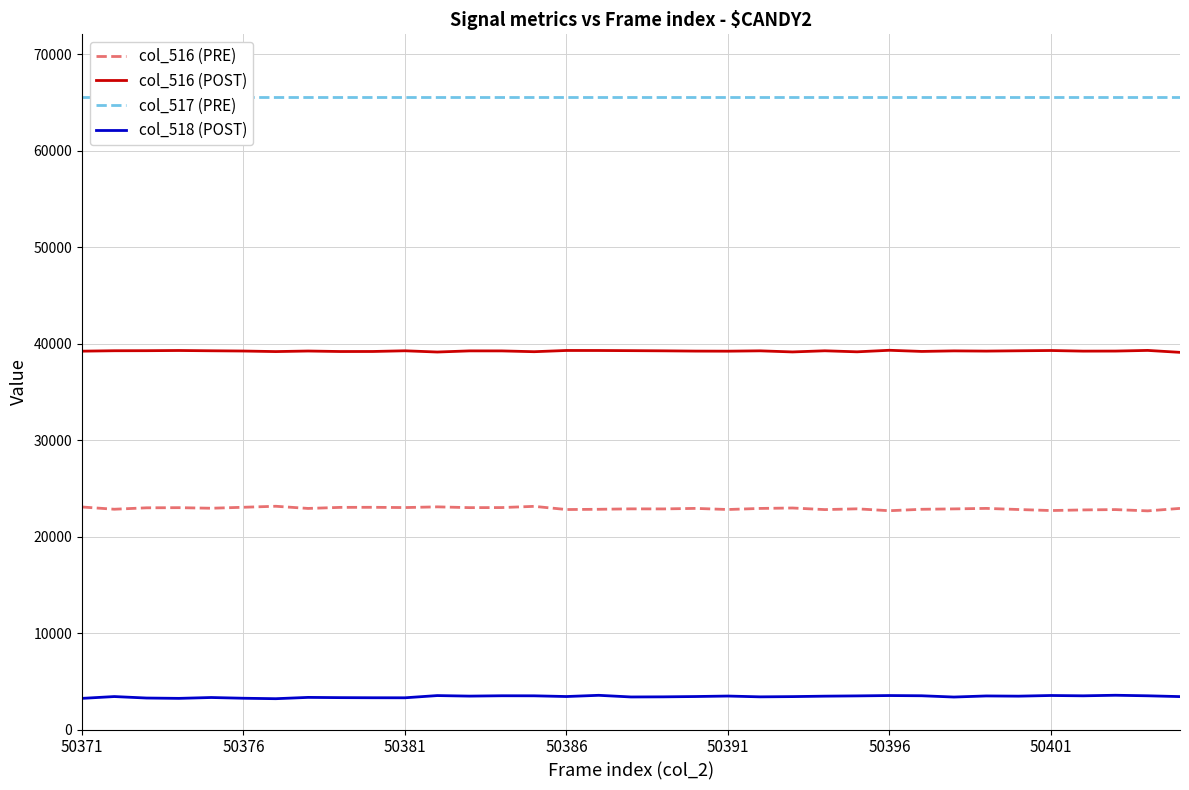

What is the lowest value of the col_516 (PRE) series?

22672